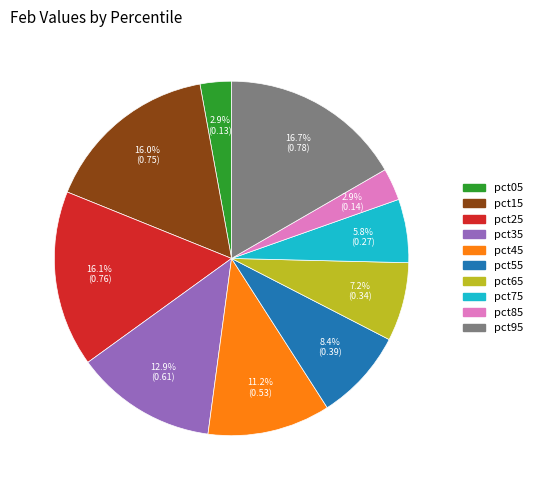

Count the number of slices in the pie.

10